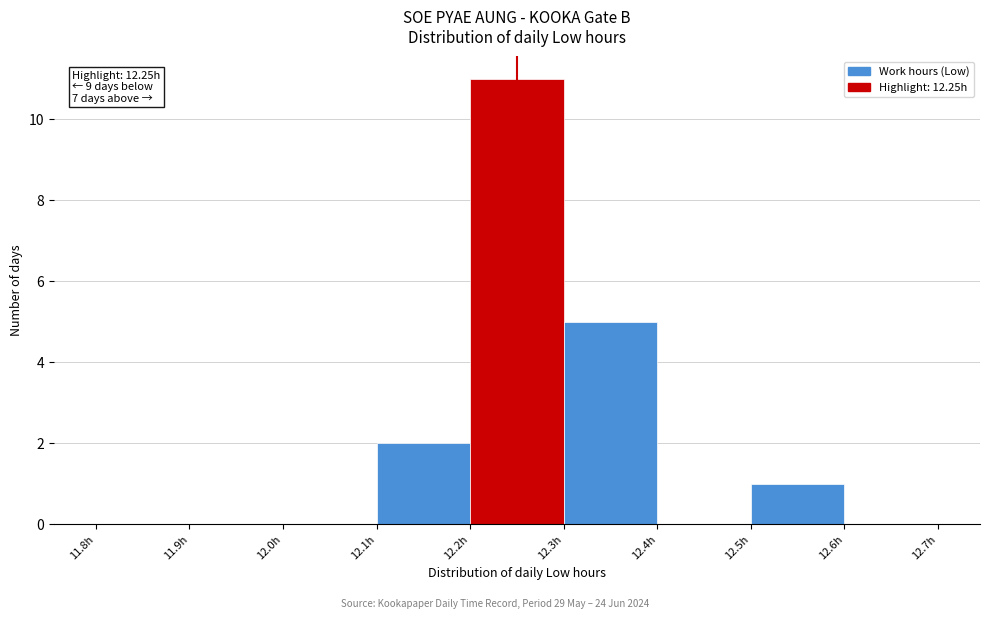

Over which range of the x-axis is the bar tallest?

12.2 to 12.3